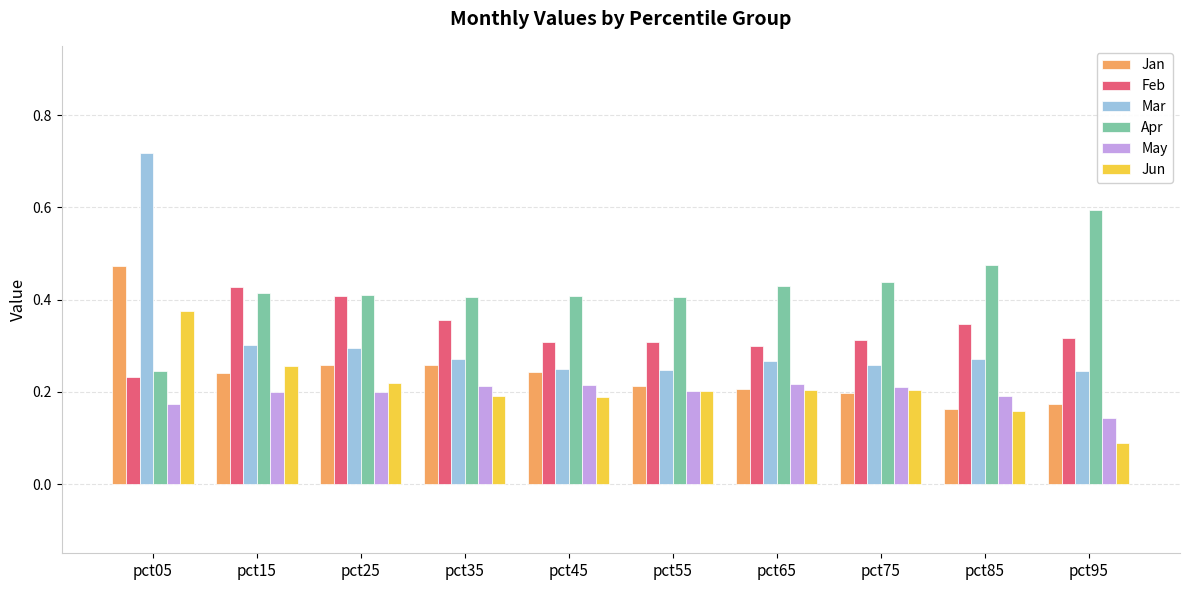

What are all the series names shown in the legend?

Jan, Feb, Mar, Apr, May, Jun